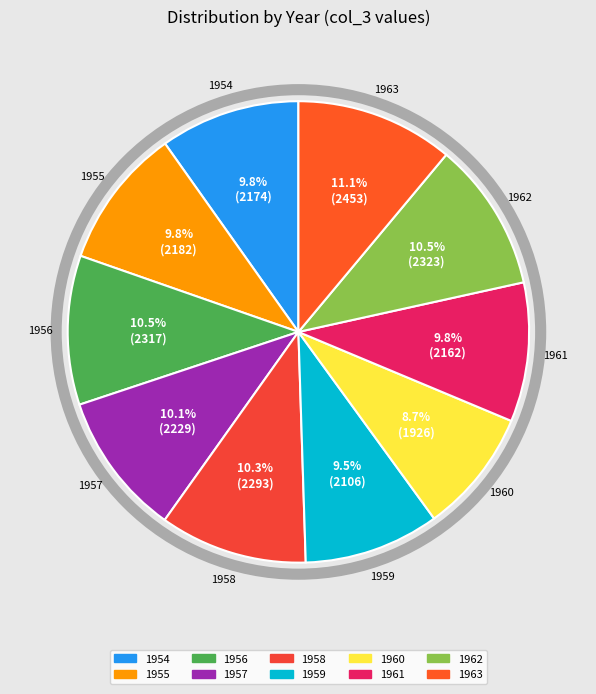

Which slice is the largest?

1963